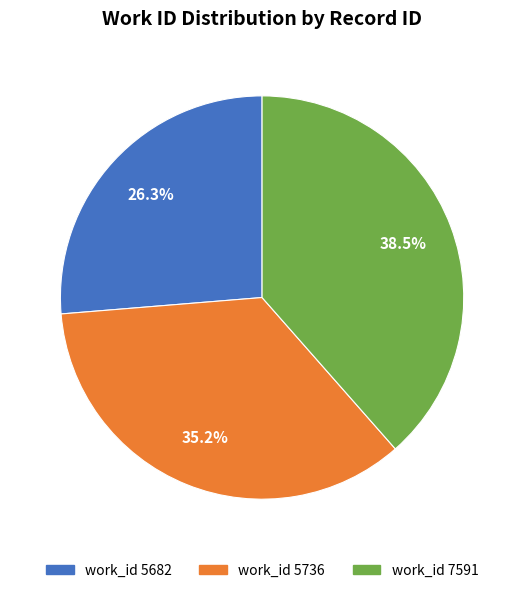

Does any single category account for the majority?

No